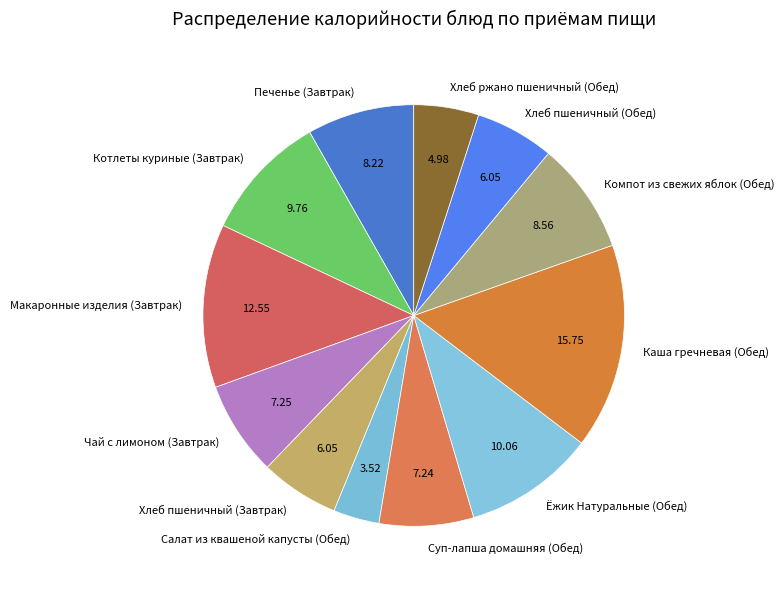

Approximately how many times larger is the value at Каша гречневая (Обед) compared to Хлеб пшеничный (Обед)?

2.6